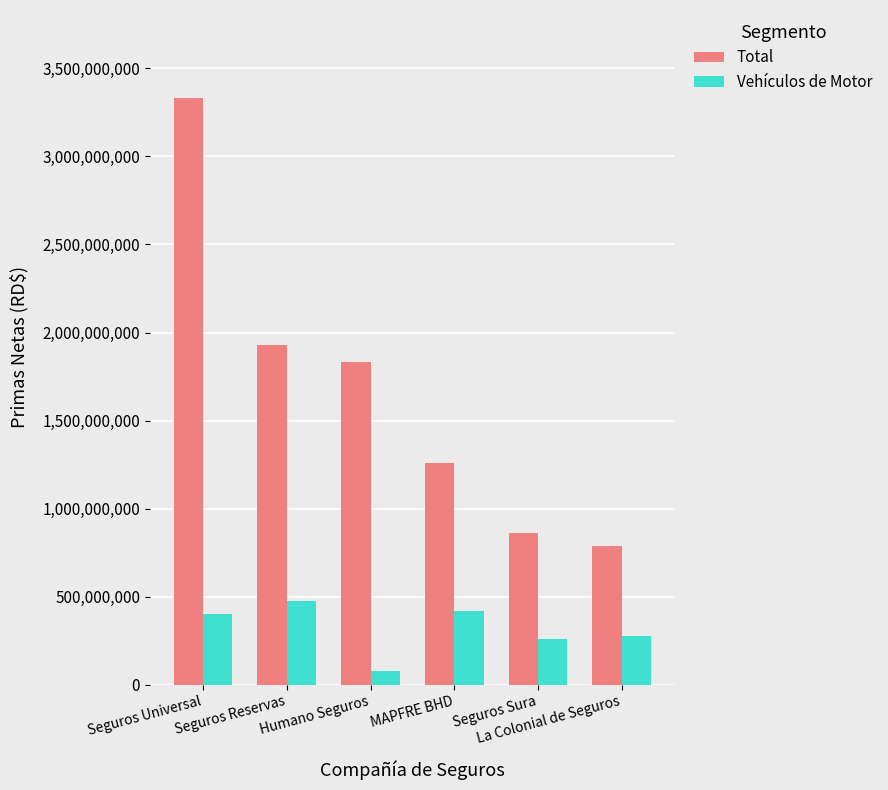

List the series in order of their peak value, highest first.

Total, Vehículos de Motor